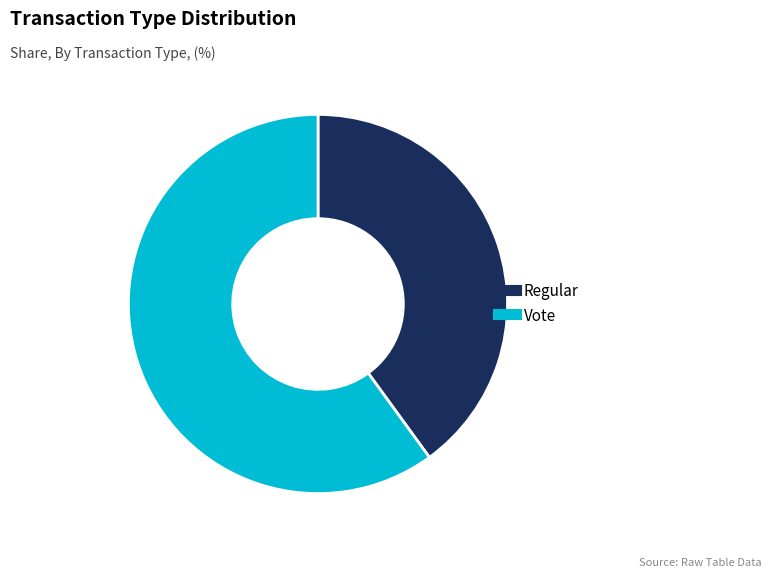

Which has a higher value, Vote or Regular?

Vote